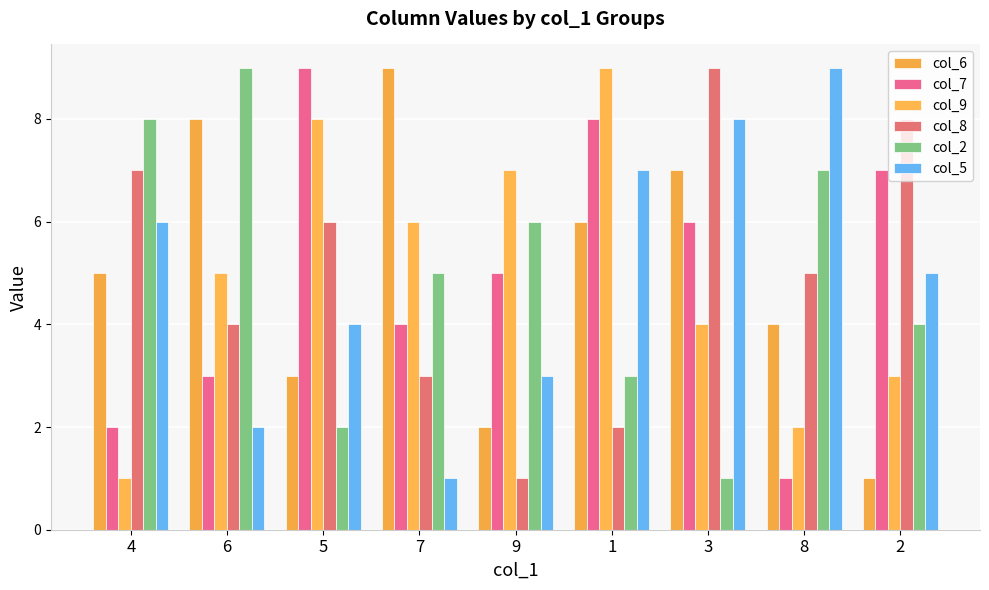

The col_2 series shows 2 at 8. True or false?

False